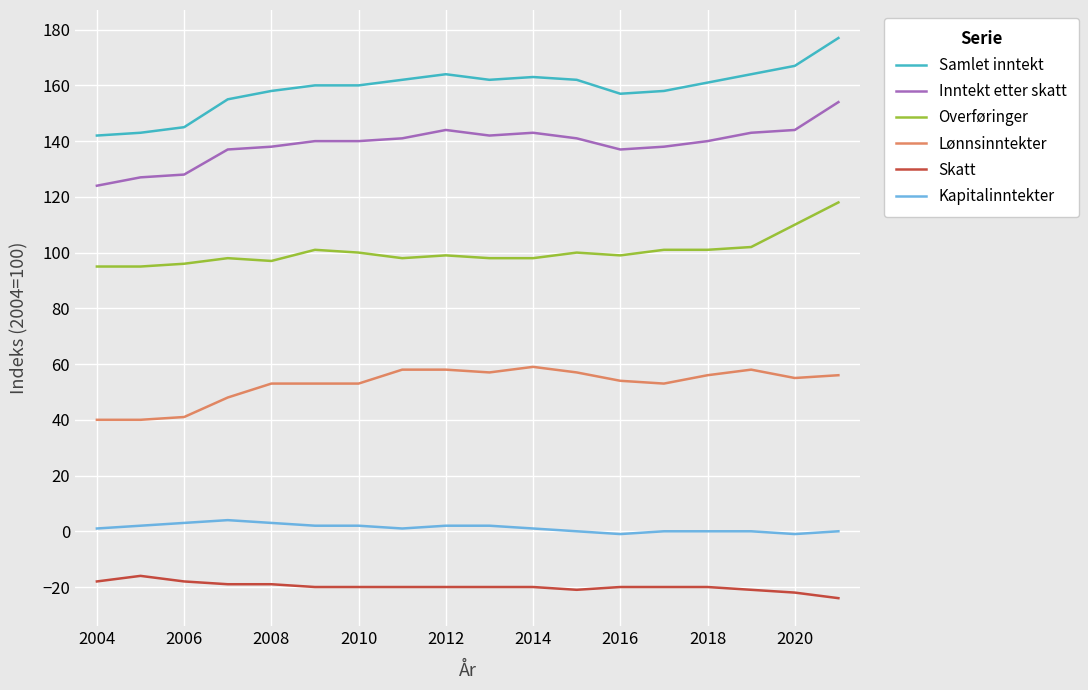

Rank the series by their maximum value, from highest to lowest.

Samlet inntekt, Inntekt etter skatt, Overføringer, Lønnsinntekter, Kapitalinntekter, Skatt